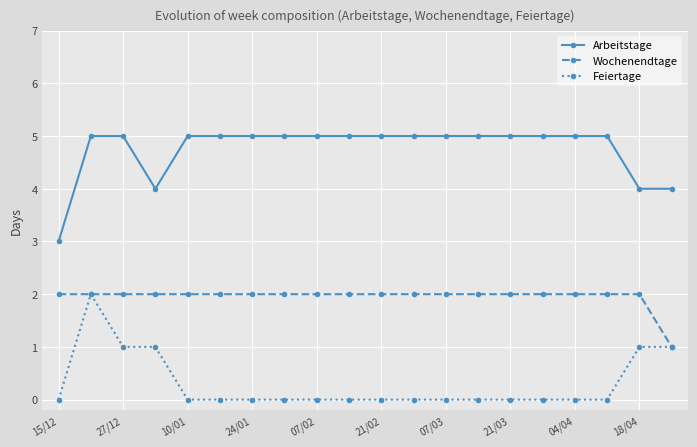

What is the value of the Wochenendtage point at the 13th from the left?

2